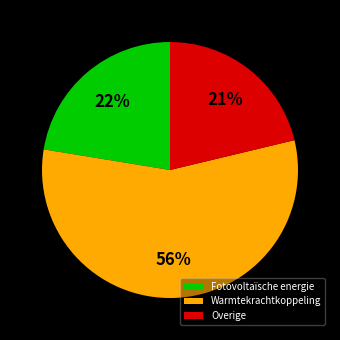

To the nearest percent, what portion does Fotovoltaïsche energie represent?

22%